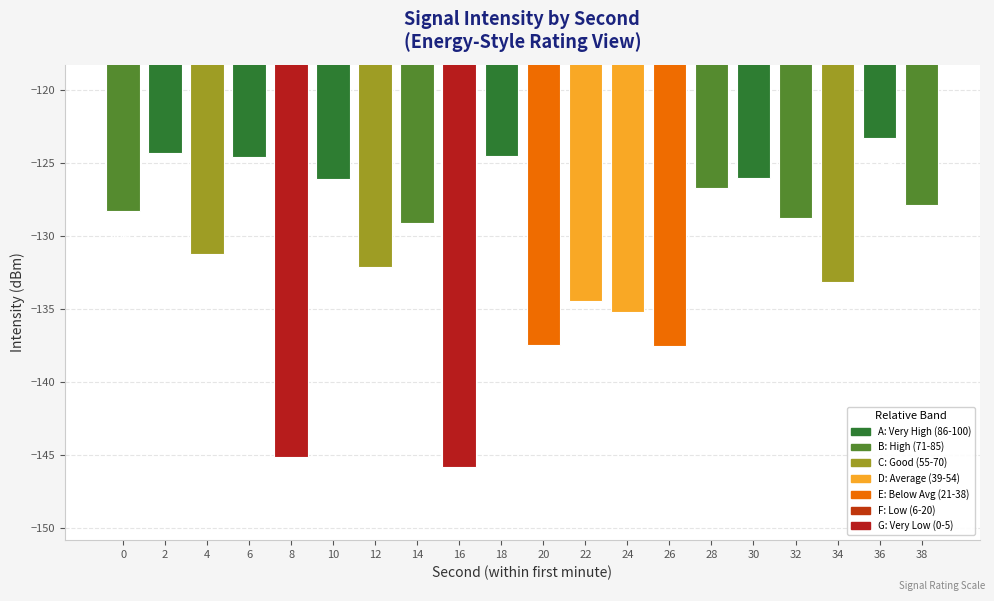

List the labels in order of value, largest first.

36, 2, 18, 6, 30, 10, 28, 38, 0, 32, 14, 4, 12, 34, 22, 24, 20, 26, 8, 16